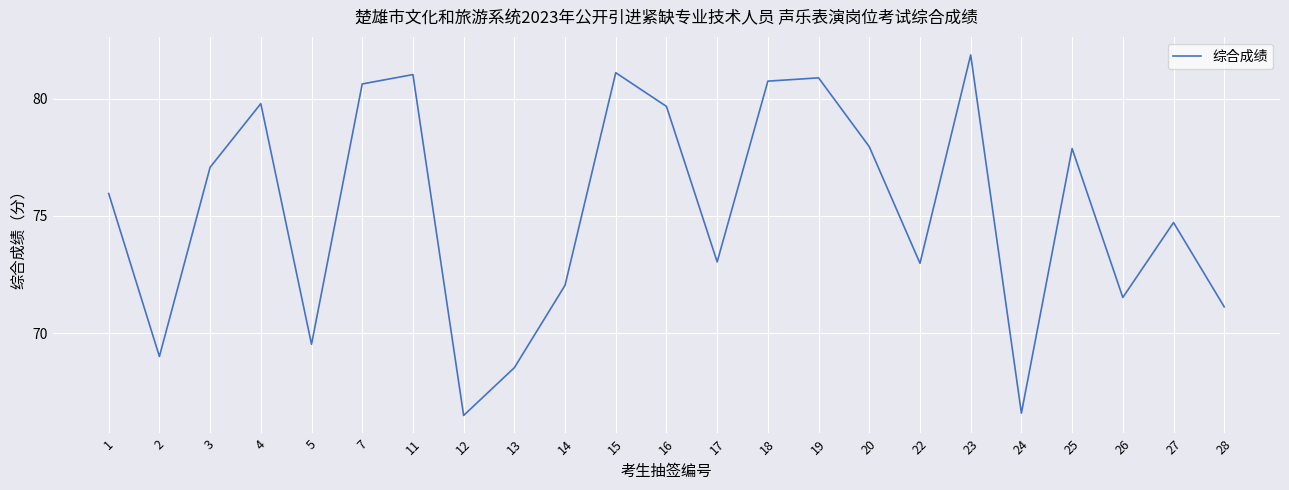

What is the difference between the values at 12 and 14?

5.6